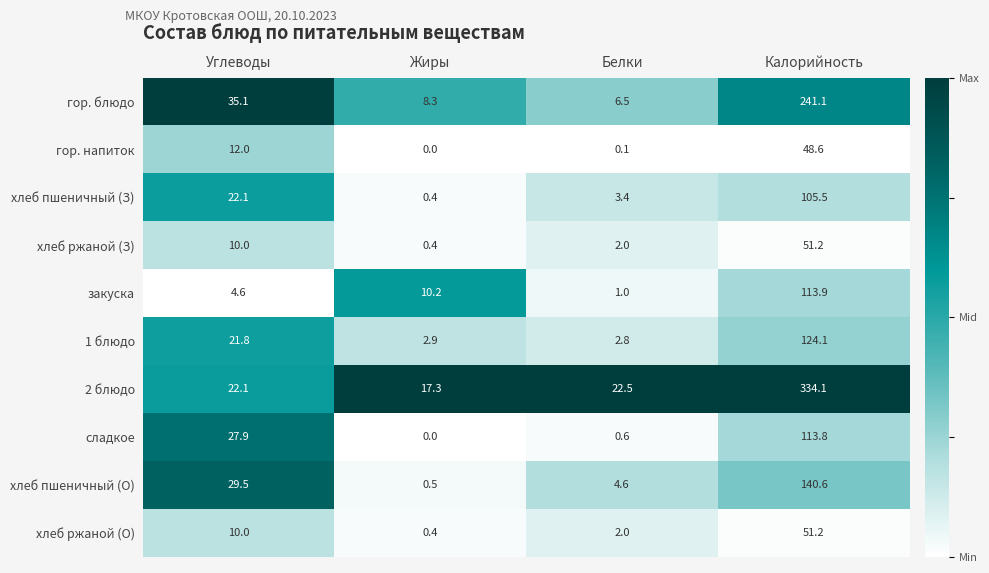

Which series has the largest range (max minus min)?

2 блюдо